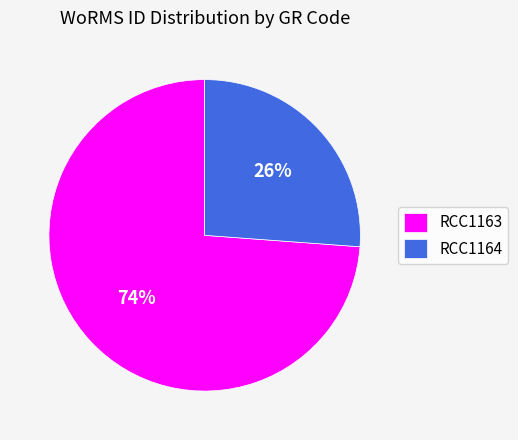

Which has a higher value, RCC1164 or RCC1163?

RCC1163